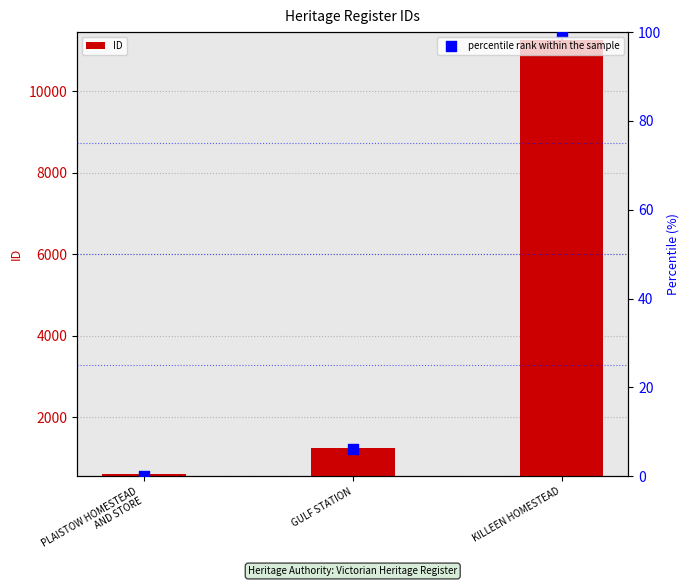

What is the total value across all series at GULF STATION?

1258.1